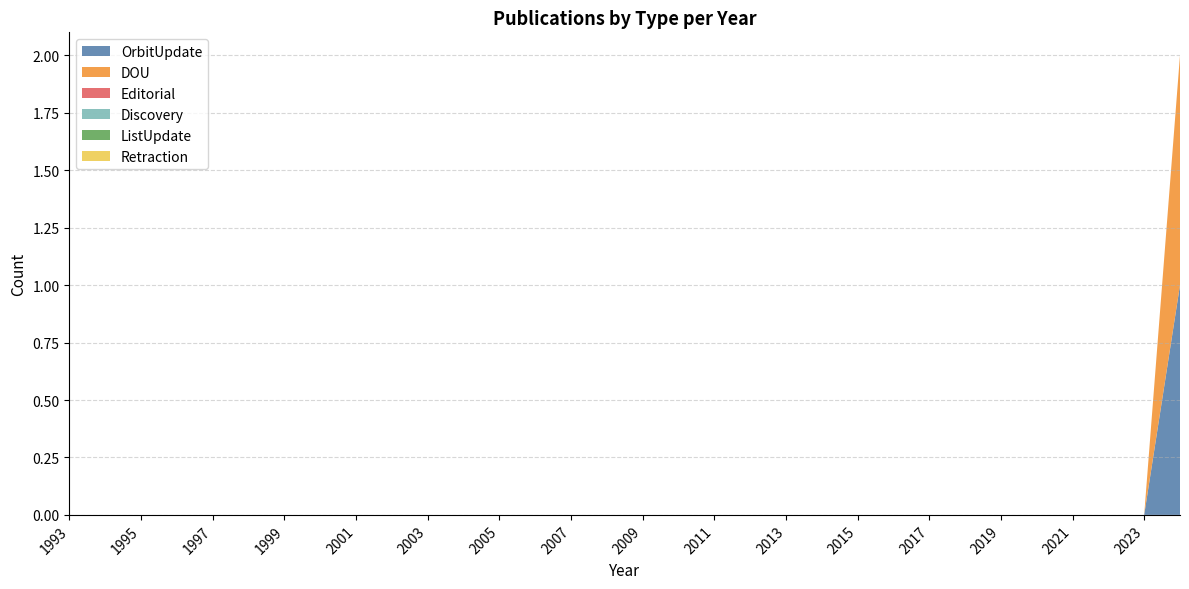

Reading left to right, transcribe all the data shown in this chart.

OrbitUpdate: 0	0	0	0	0	0	0	0	0	0	0	0	0	0	0	0	0	0	0	0	0	0	0	0	0	0	0	0	0	0	0	1
DOU: 0	0	0	0	0	0	0	0	0	0	0	0	0	0	0	0	0	0	0	0	0	0	0	0	0	0	0	0	0	0	0	1
Editorial: 0	0	0	0	0	0	0	0	0	0	0	0	0	0	0	0	0	0	0	0	0	0	0	0	0	0	0	0	0	0	0	0
Discovery: 0	0	0	0	0	0	0	0	0	0	0	0	0	0	0	0	0	0	0	0	0	0	0	0	0	0	0	0	0	0	0	0
ListUpdate: 0	0	0	0	0	0	0	0	0	0	0	0	0	0	0	0	0	0	0	0	0	0	0	0	0	0	0	0	0	0	0	0
Retraction: 0	0	0	0	0	0	0	0	0	0	0	0	0	0	0	0	0	0	0	0	0	0	0	0	0	0	0	0	0	0	0	0